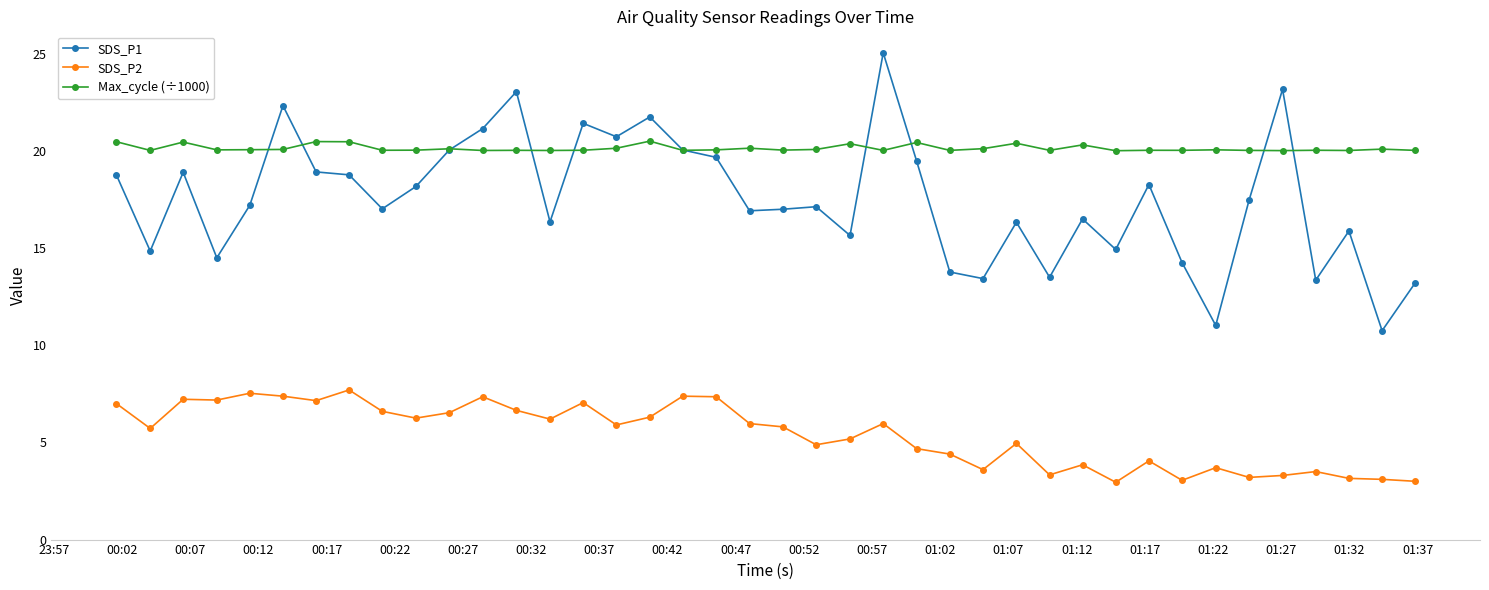

Which series has the largest range (max minus min)?

SDS_P1